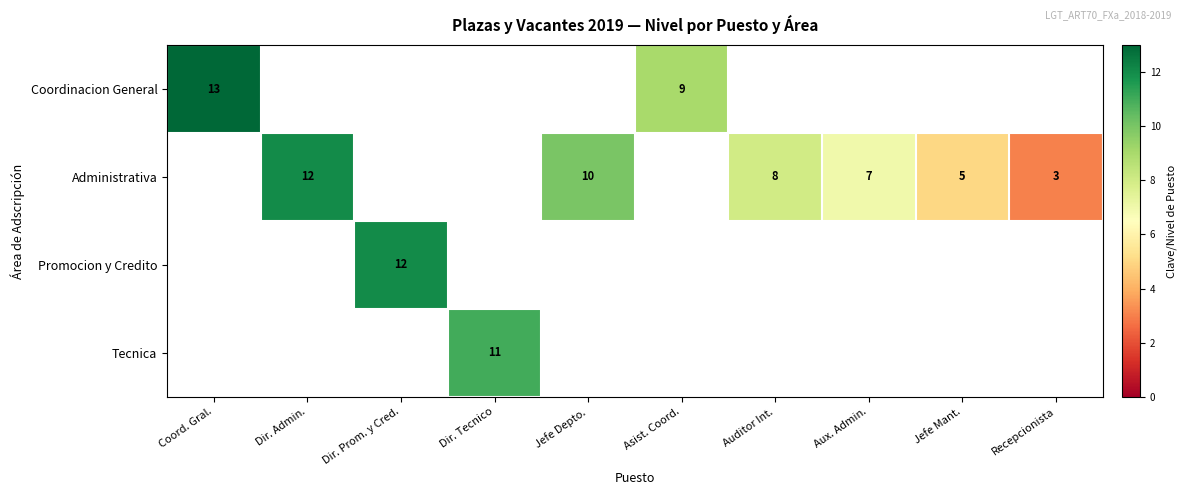

Is it true that Coordinacion General equals 8 at Coord. Gral.?

False